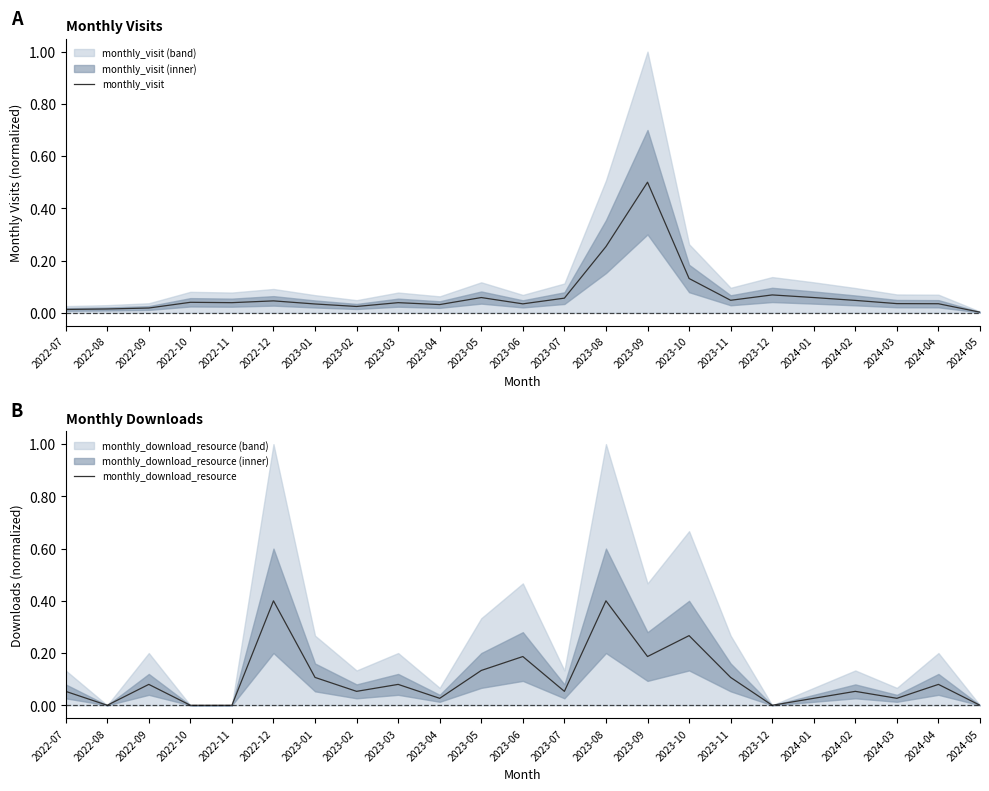

Does the chart display data point markers on the line(s)?

No